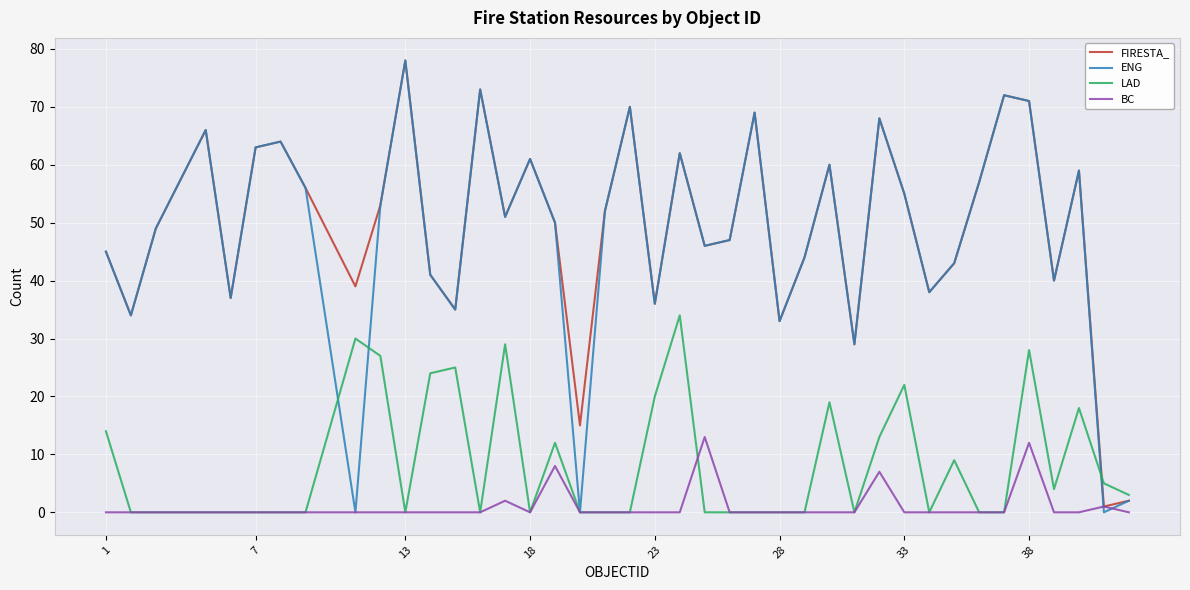

Which series has the widest spread of values?

ENG